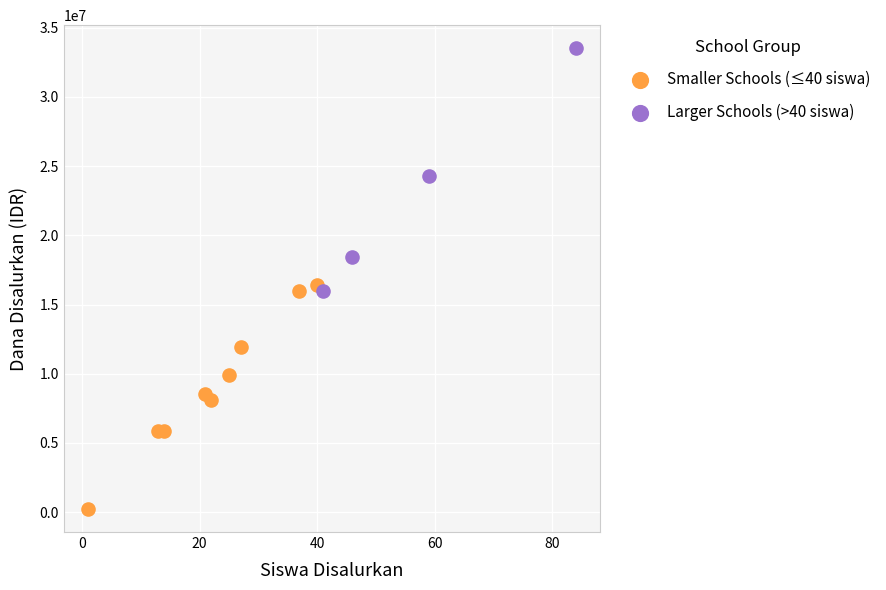

What are all the series names shown in the legend?

Smaller Schools (≤40 siswa), Larger Schools (>40 siswa)